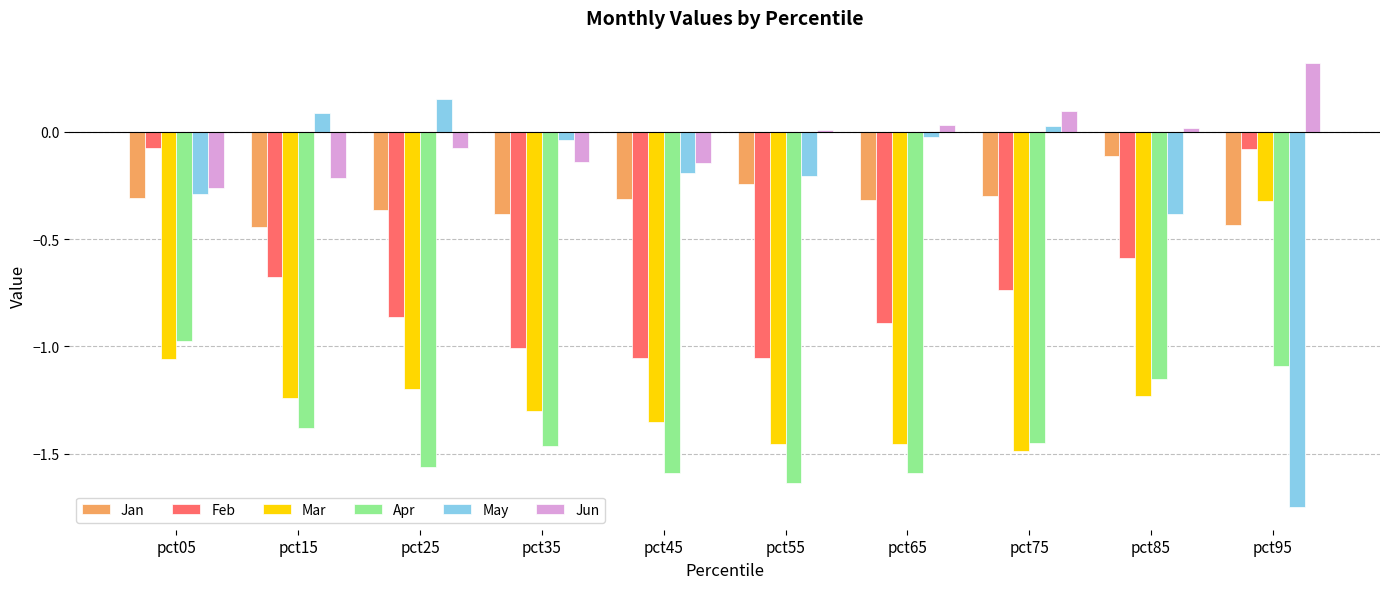

What are all the series names shown in the legend?

Jan, Feb, Mar, Apr, May, Jun